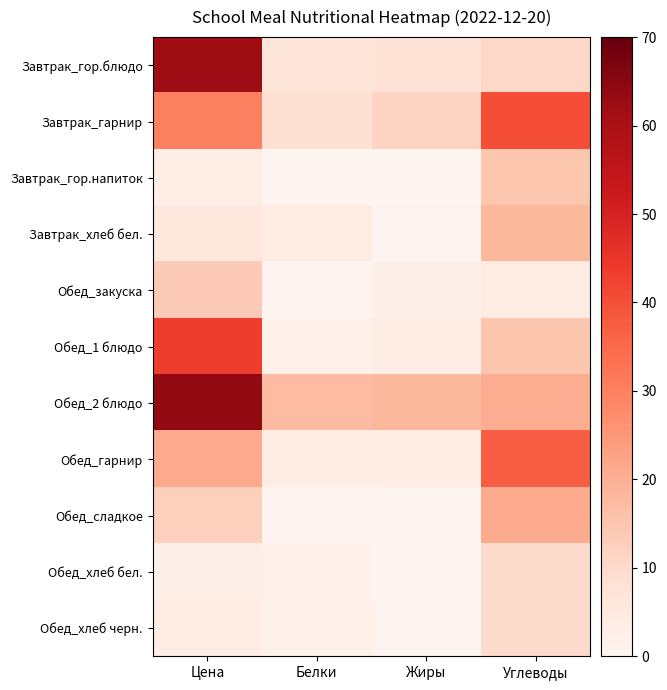

How many series are shown in this chart?

11